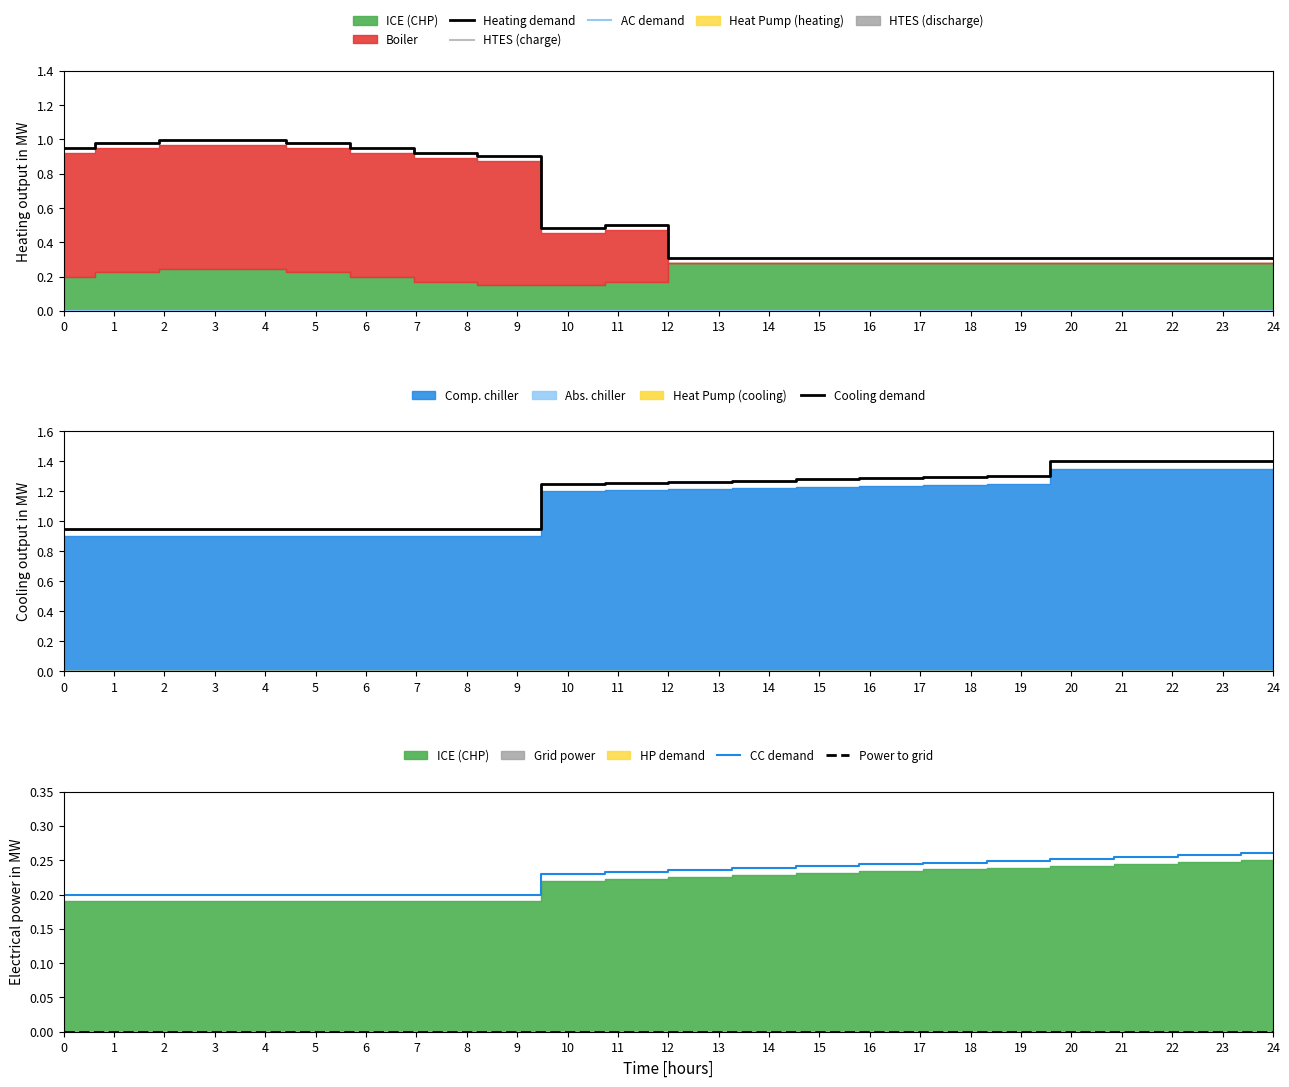

What is the maximum value for Cooling demand?

1.4